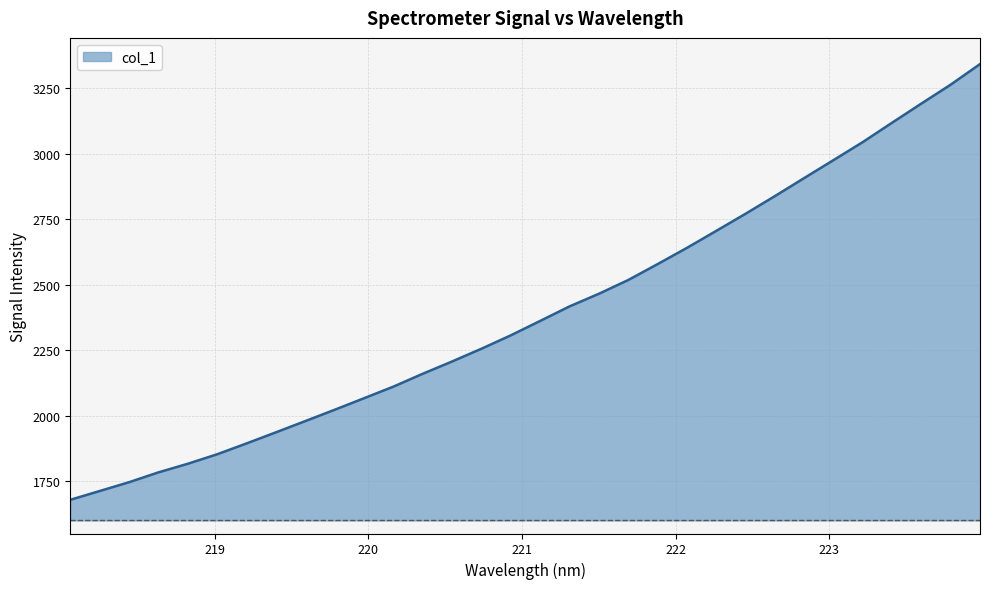

What is the difference between the maximum and minimum values?

1662.9